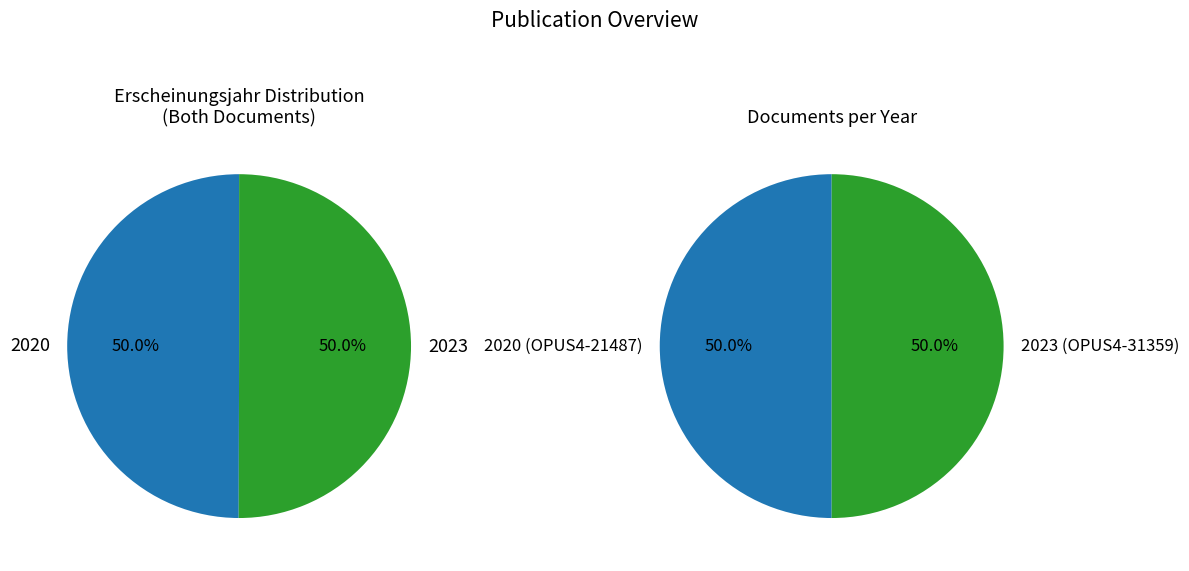

Does OPUS4-21487 account for over 50% of the chart?

No